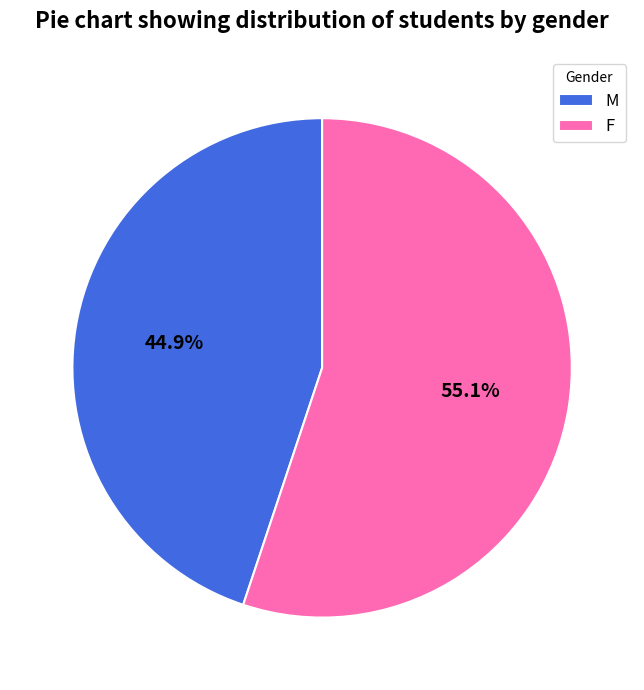

Which category has the smallest portion of the pie?

M